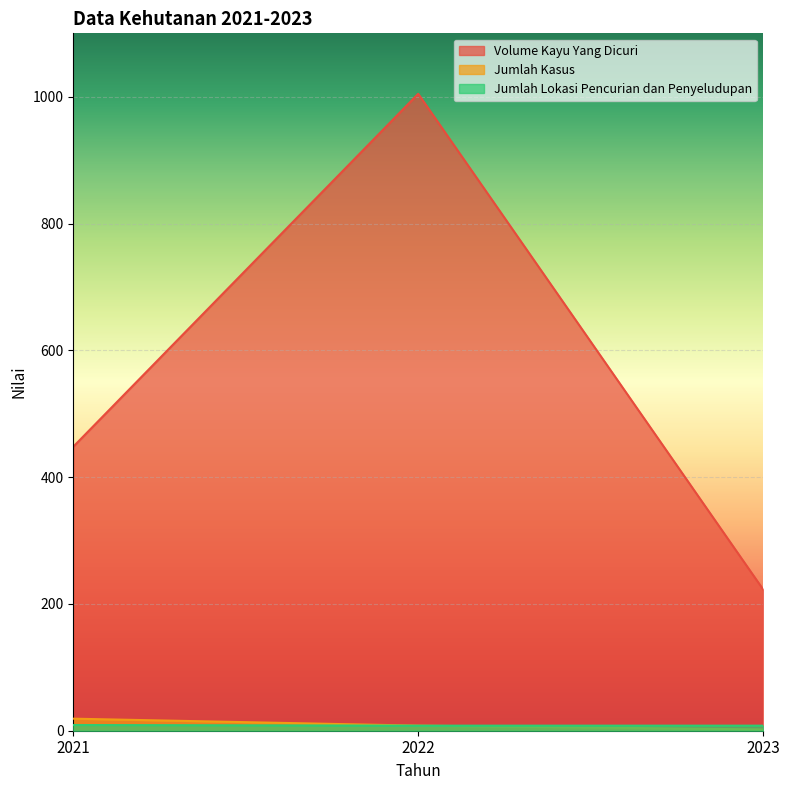

What is the sum of all Jumlah Lokasi Pencurian dan Penyeludupan values?

25.0